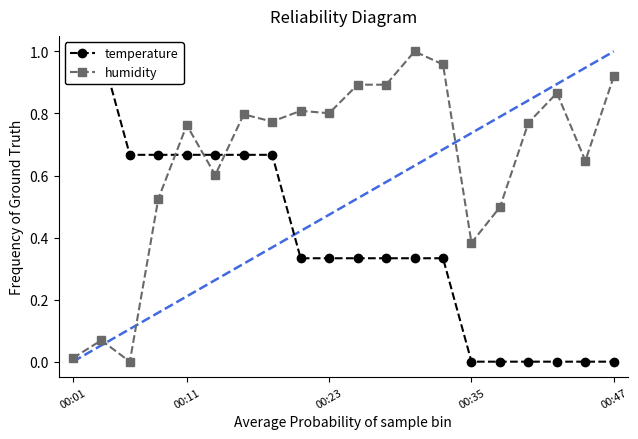

What is the difference between the second highest and second lowest values in the temperature series?

1.0